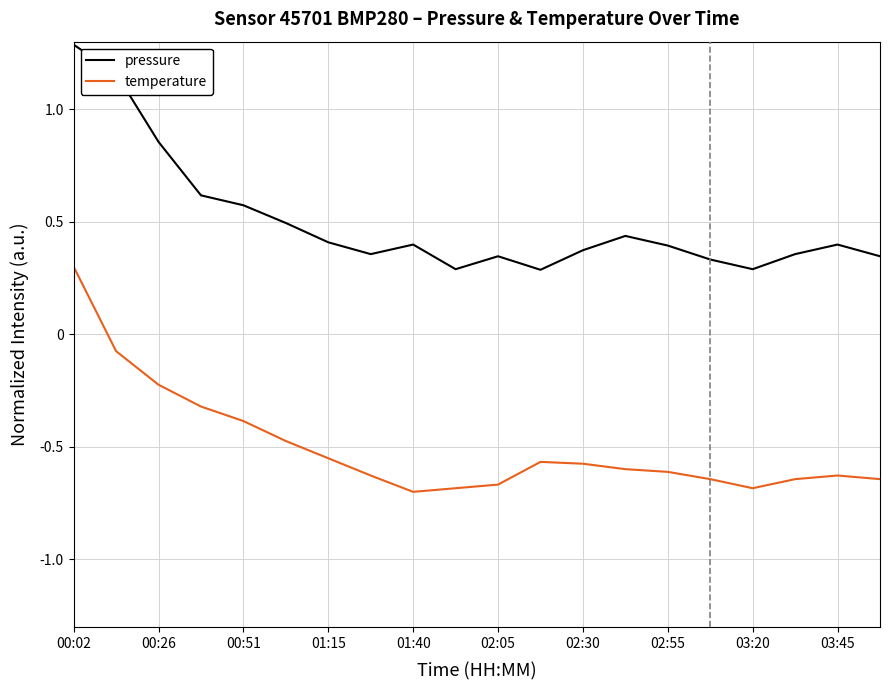

What is the difference between the maximum and minimum values in the pressure series?

1.0